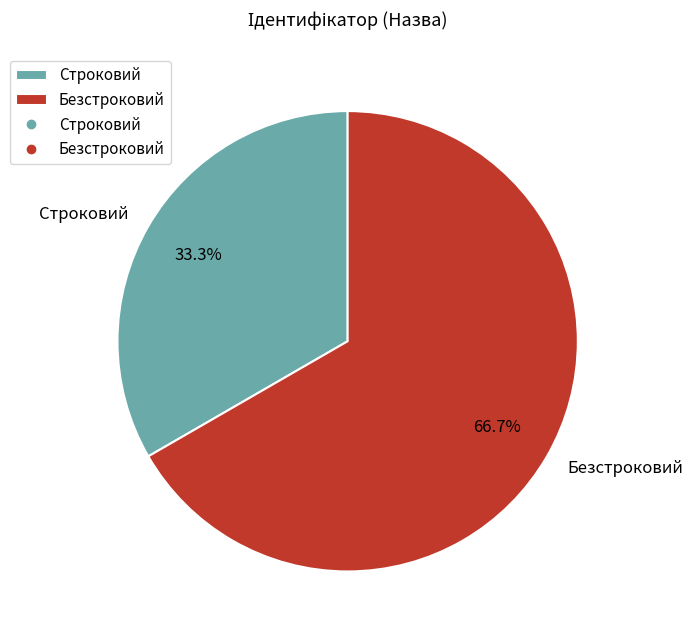

To the nearest percent, what portion does Строковий represent?

33%